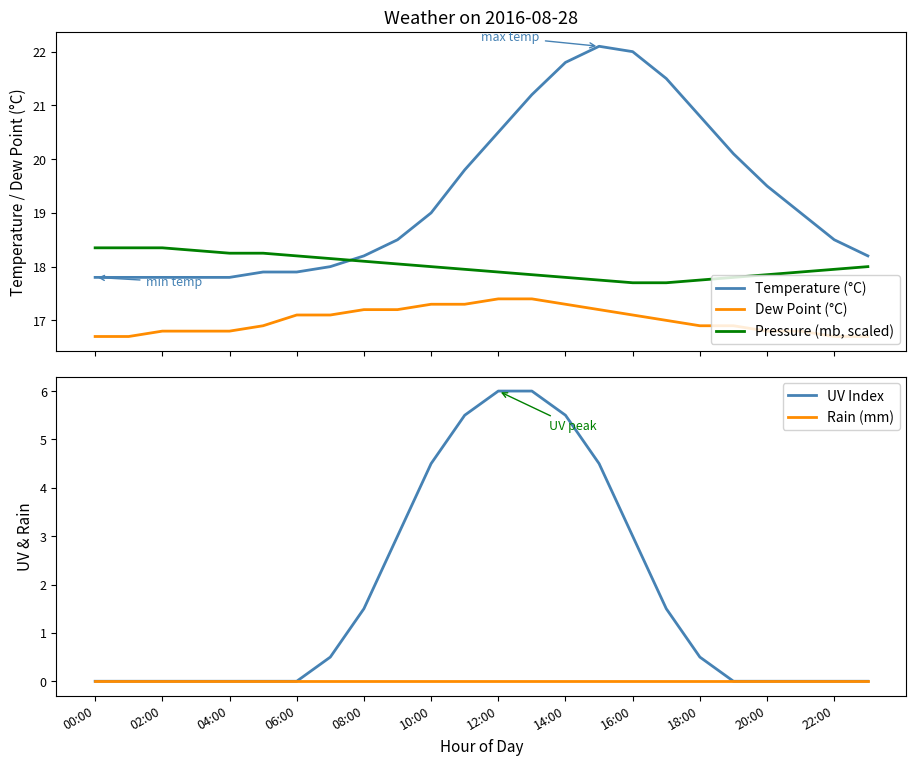

What is the lowest value of the Dew Point (°C) series?

16.7